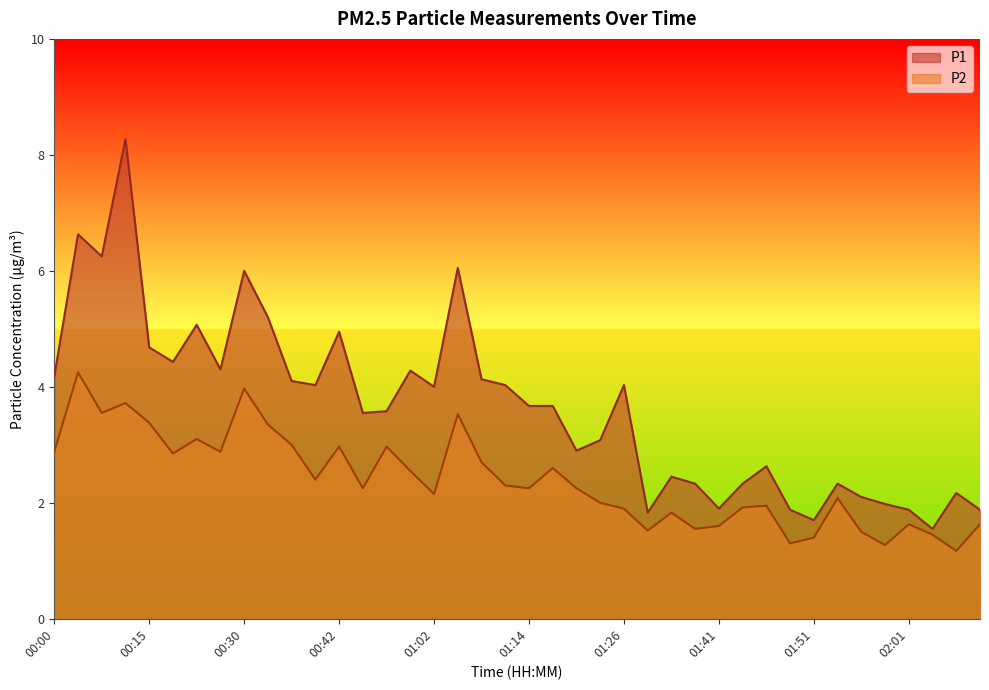

Does the chart display data point markers on the line(s)?

No